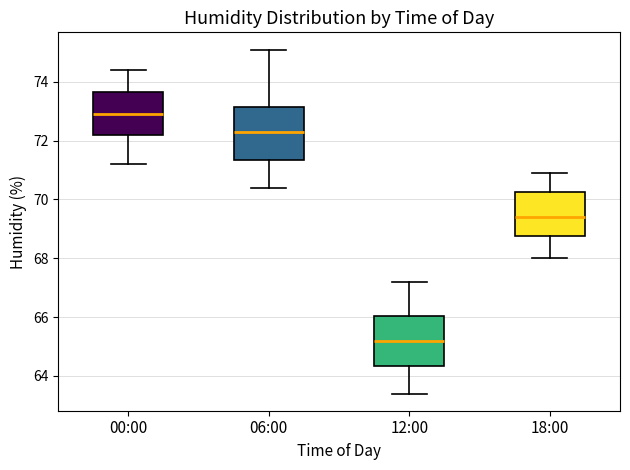

Where is the lower edge of the box for 00:00 on the y-axis? The values are not printed on the chart, so give them approximately, as read against the axis.

72.2